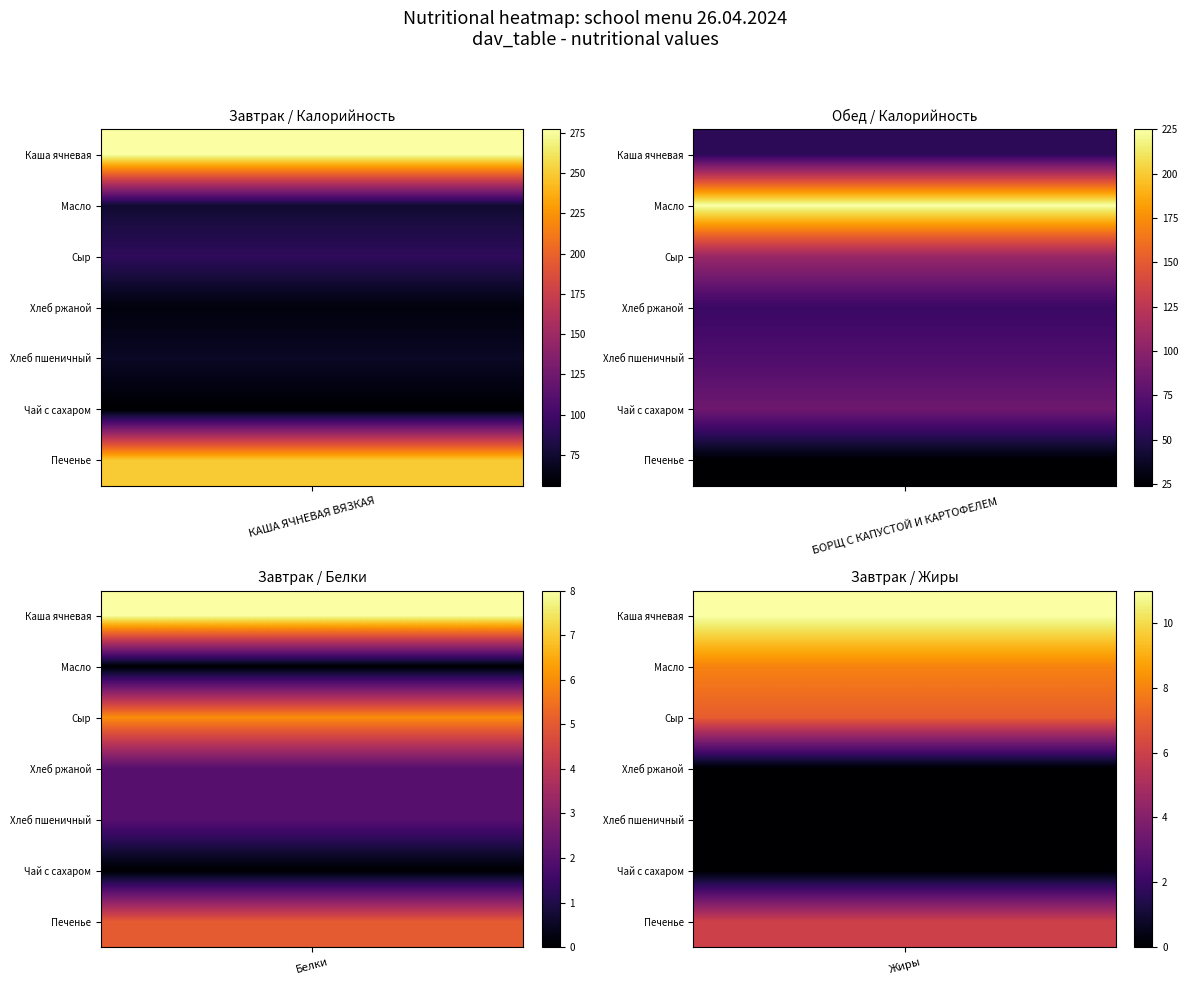

What is the sum of all Жиры values?

32